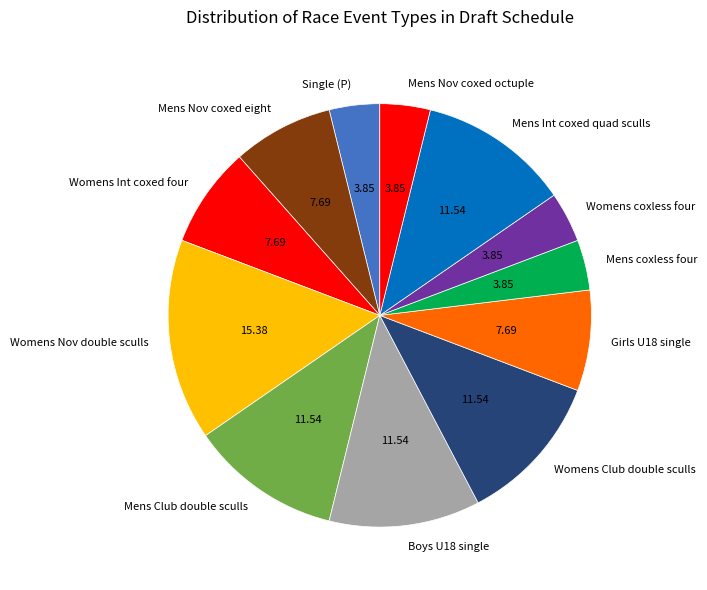

Approximately how many times larger is the value at Single (P) compared to Womens Club double sculls?

0.3